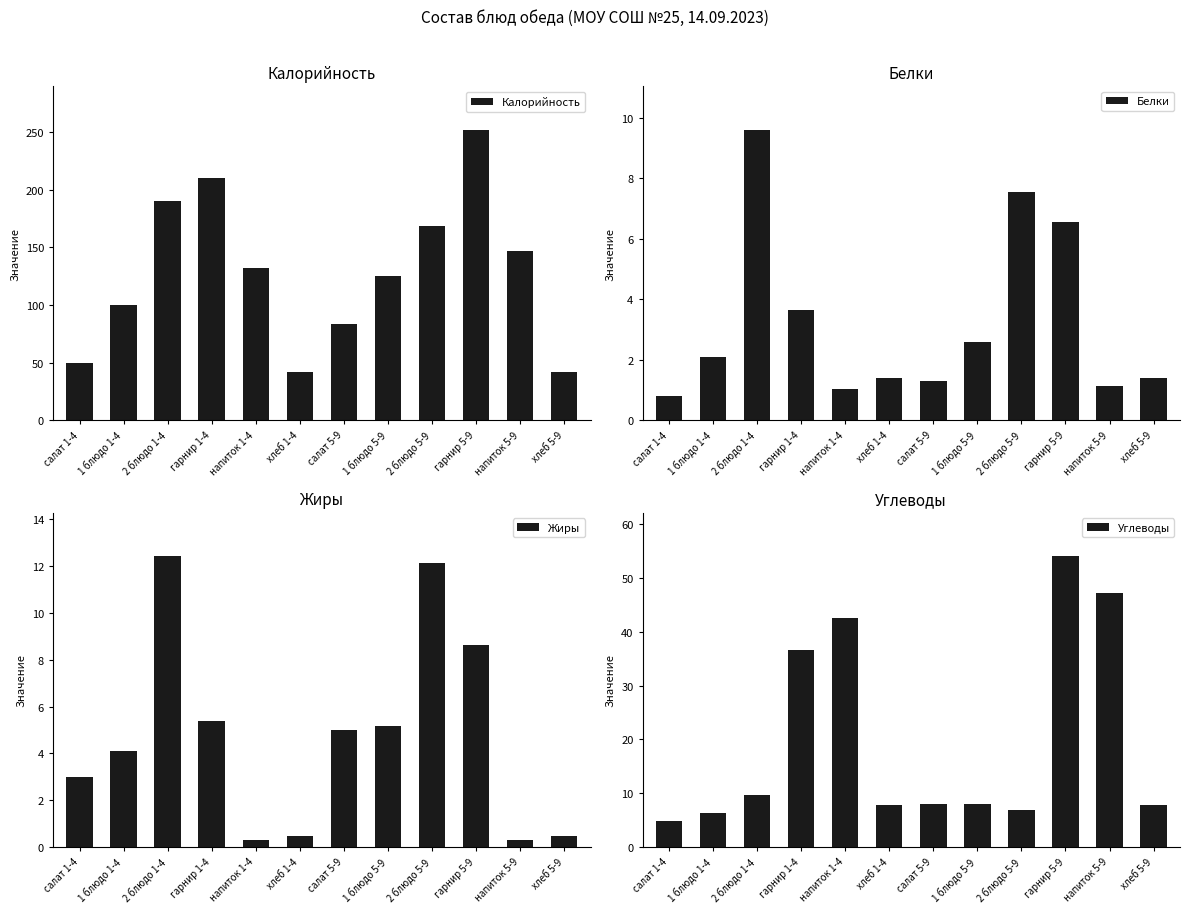

List the labels in order of Калорийность value, largest first.

гарнир 5-9, гарнир 1-4, 2 блюдо 1-4, 2 блюдо 5-9, напиток 5-9, напиток 1-4, 1 блюдо 5-9, 1 блюдо 1-4, салат 5-9, салат 1-4, хлеб 1-4, хлеб 5-9